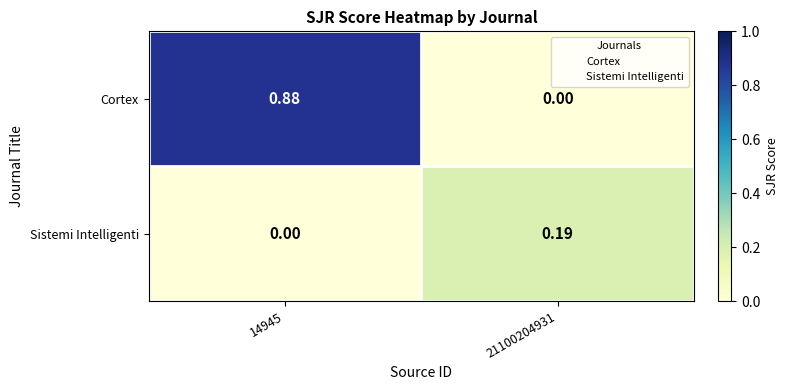

Which series changed the most between 14945 and 21100204931?

Cortex